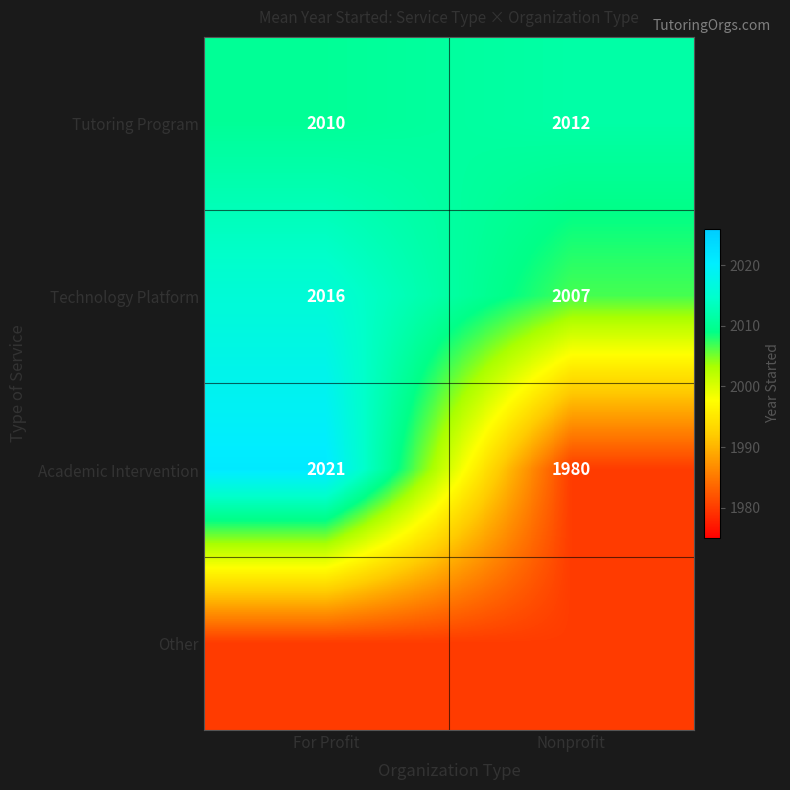

The value of Academic Intervention at Nonprofit is 1980. True or false?

True